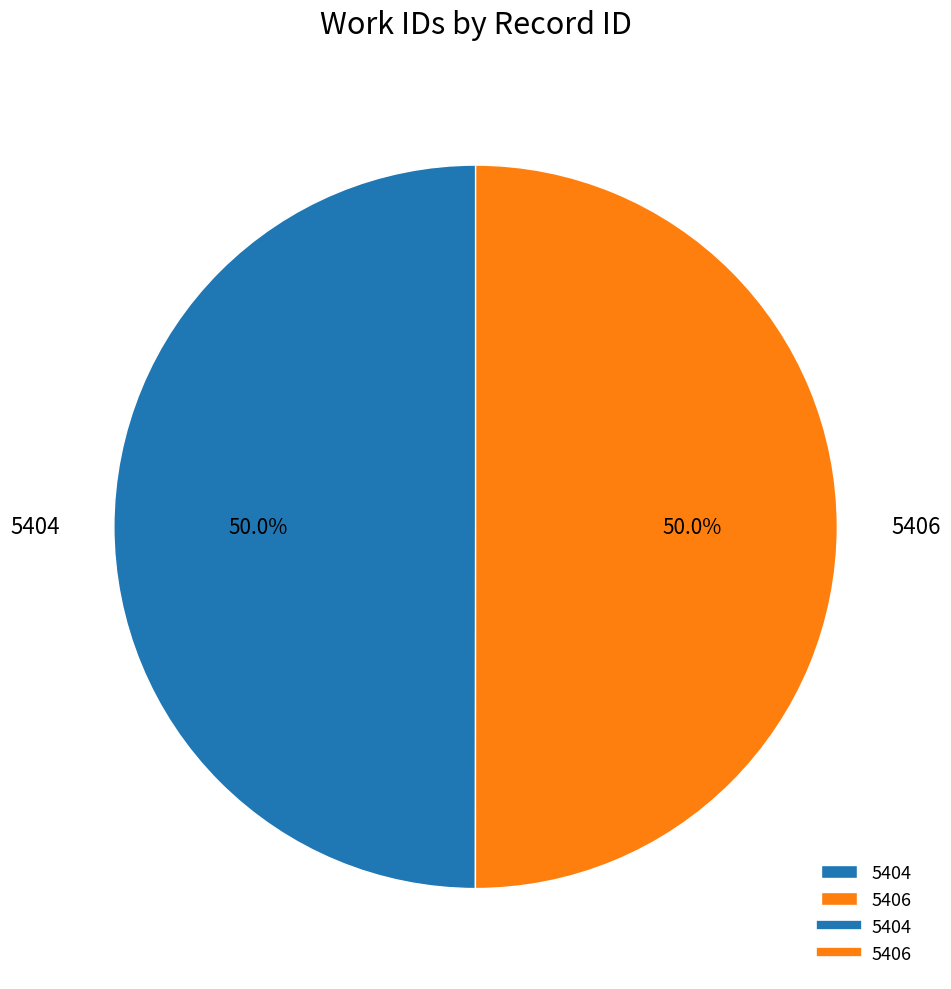

Approximately how many times larger is the value at 5404 compared to 5406?

1.0